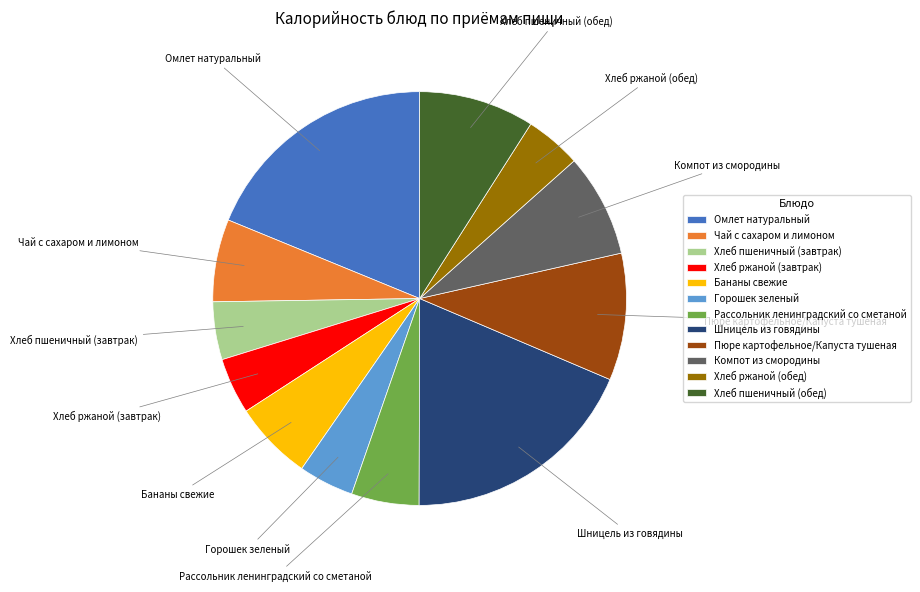

Combined, do Рассольник ленинградский со сметаной and Омлет натуральный account for over 50%?

No